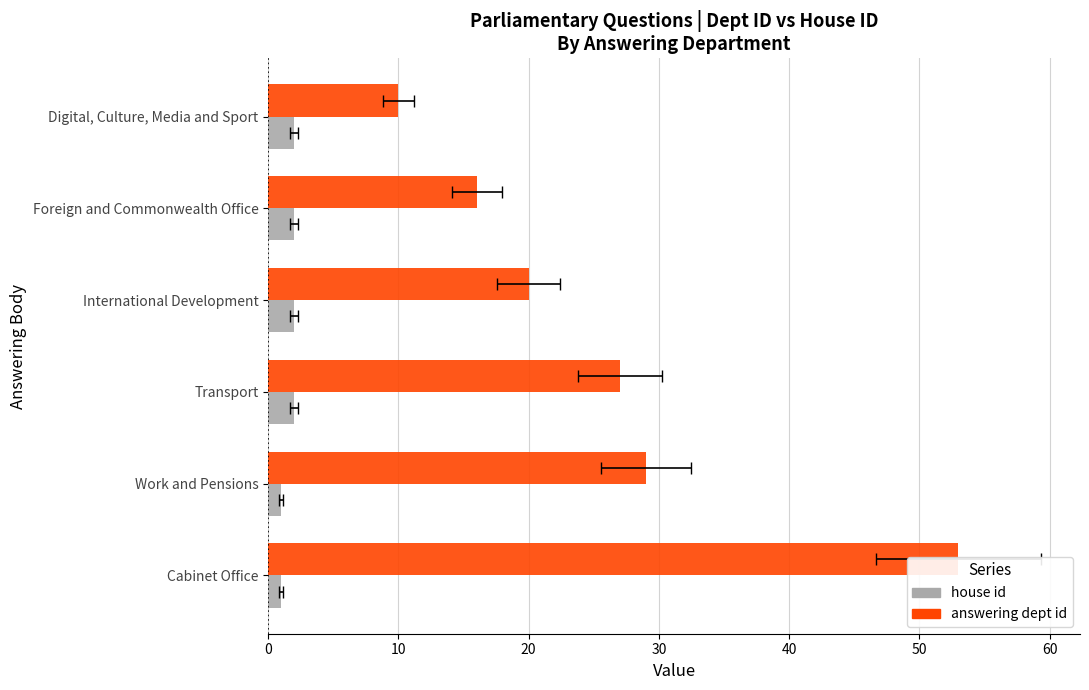

Reading left to right, what are all the values shown in this chart?

answering dept id: 53	29	27	20	16	10
house id: 1	1	2	2	2	2